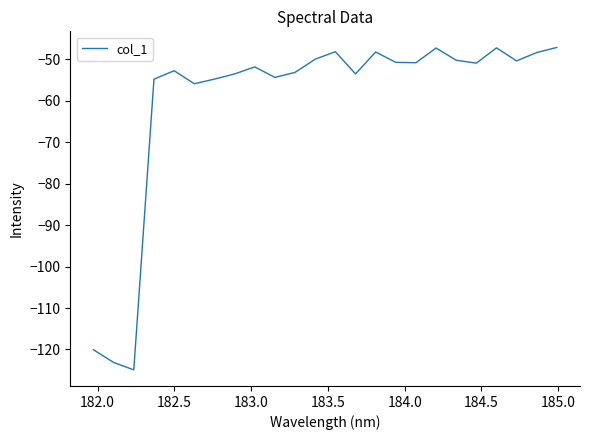

What is the maximum value shown in the chart?

-47.1